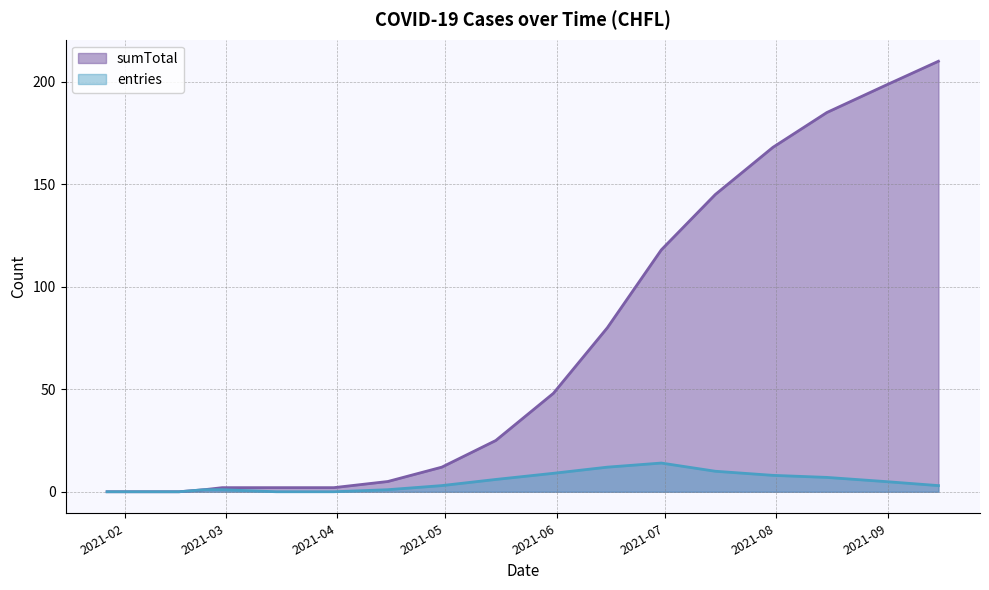

What is the difference between the second highest and minimum values in the entries series?

12